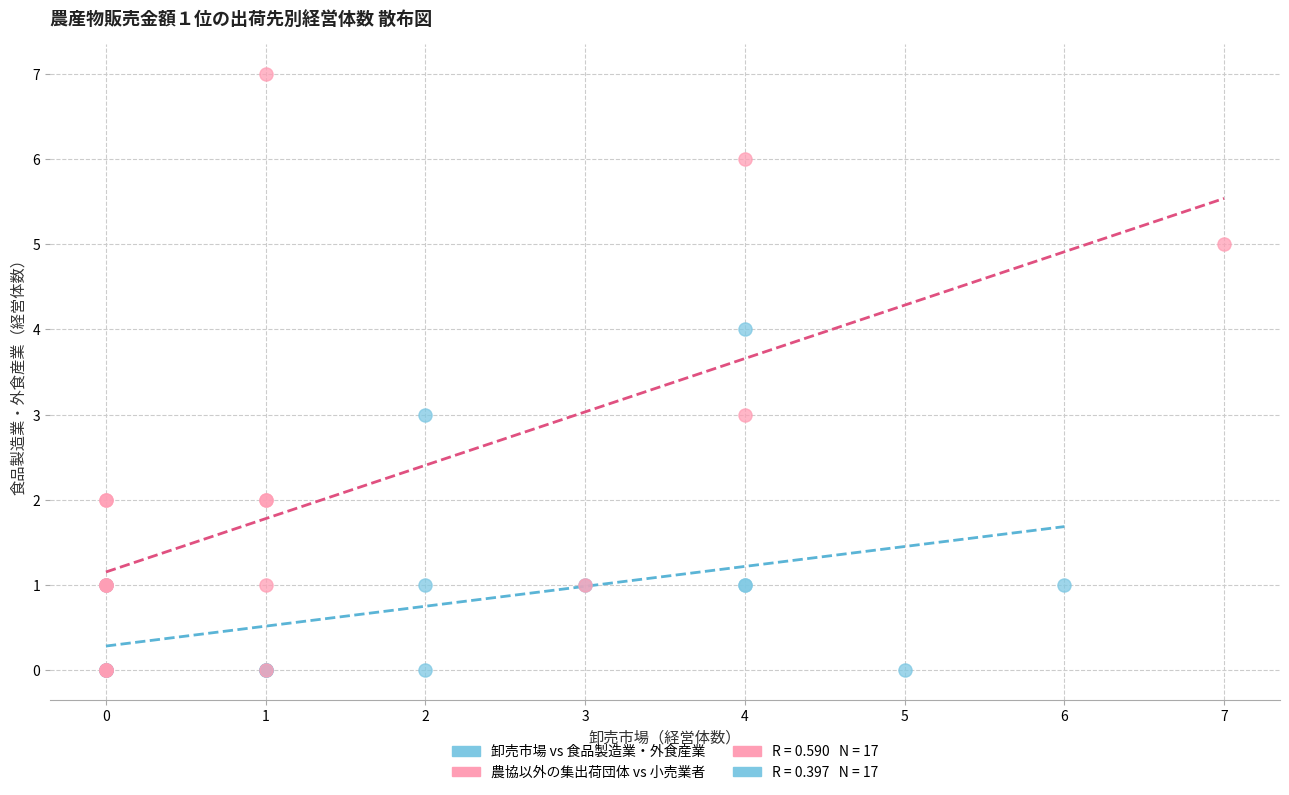

Which series has the widest spread of Y values?

農協以外の集出荷団体 vs 小売業者